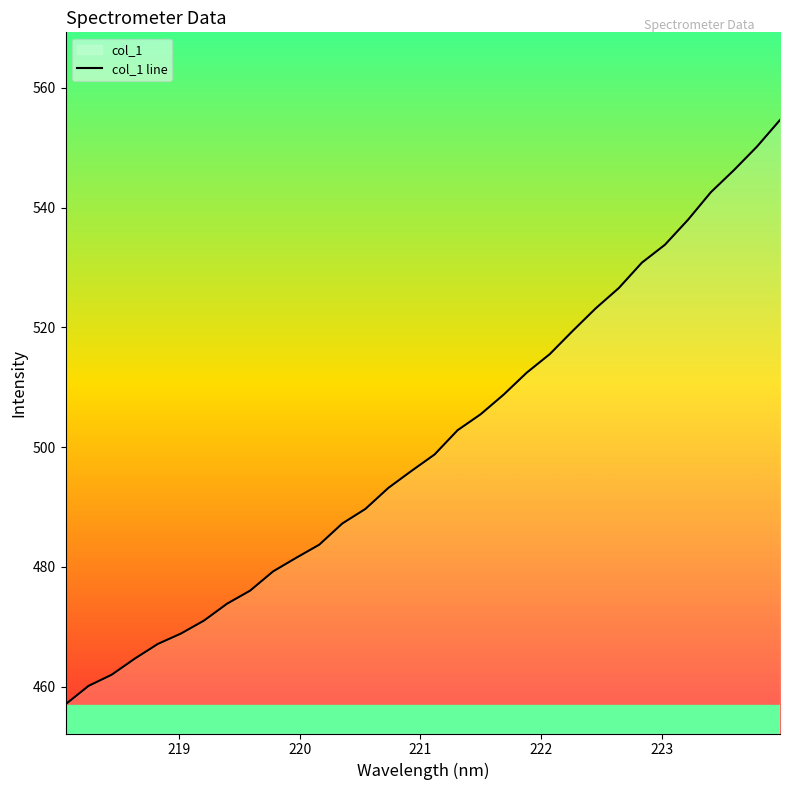

What is the smallest value displayed?

457.1